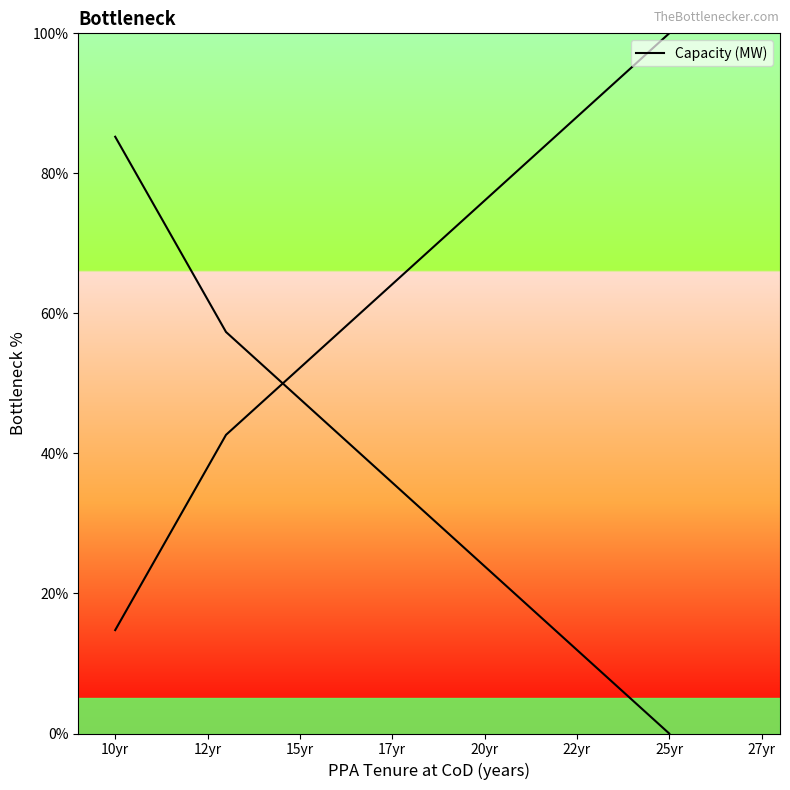

Between 7yr and 10yr, which is larger?

10yr